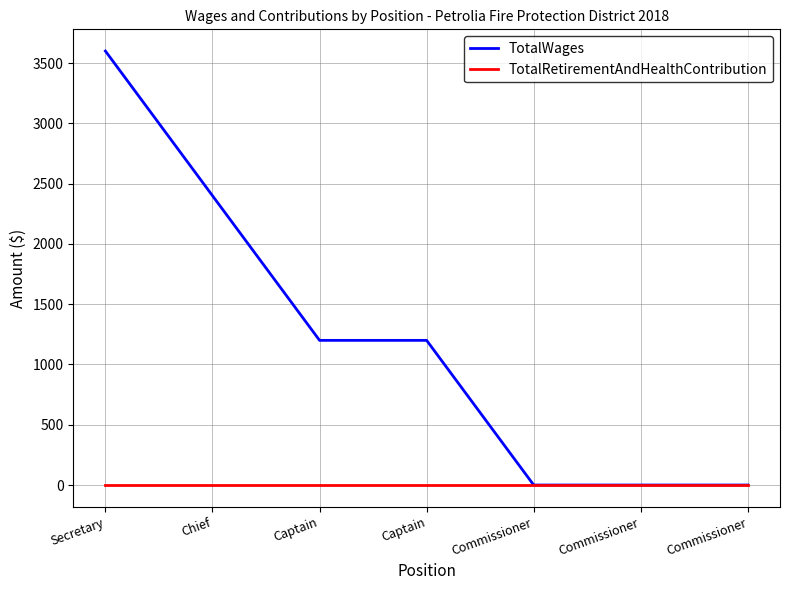

Does the chart have visible grid lines?

Yes